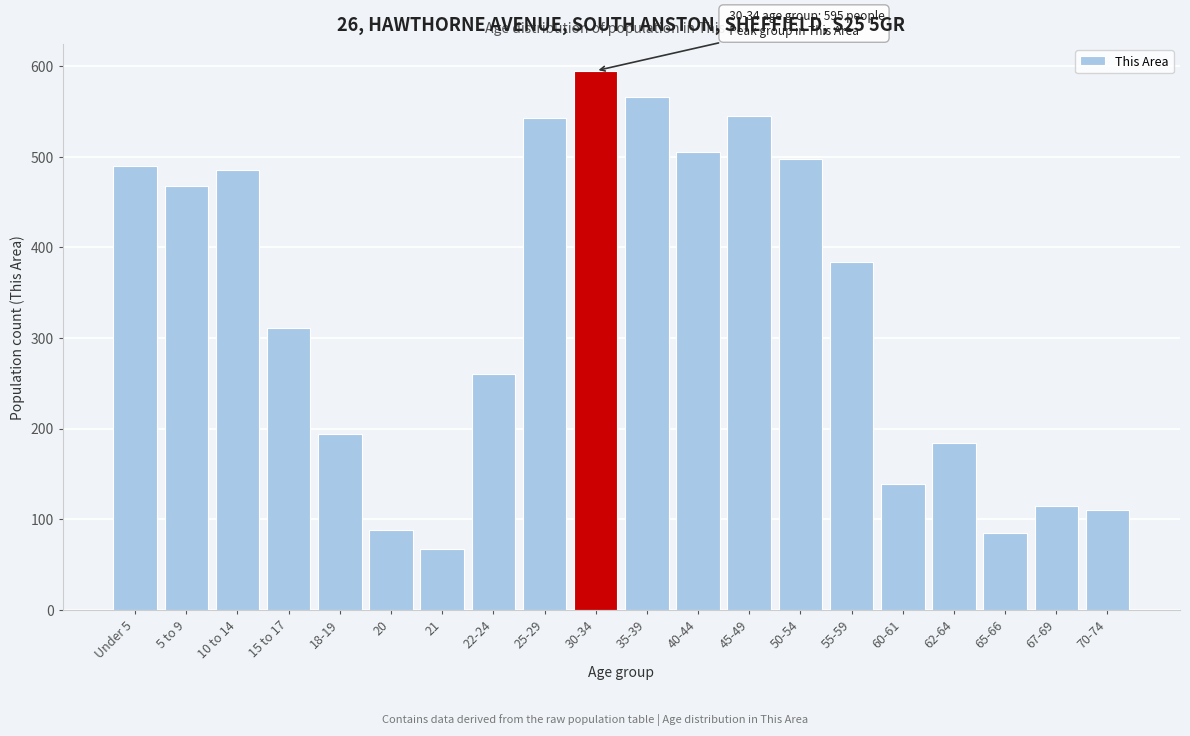

The value at 65-66 is 24. True or false?

False